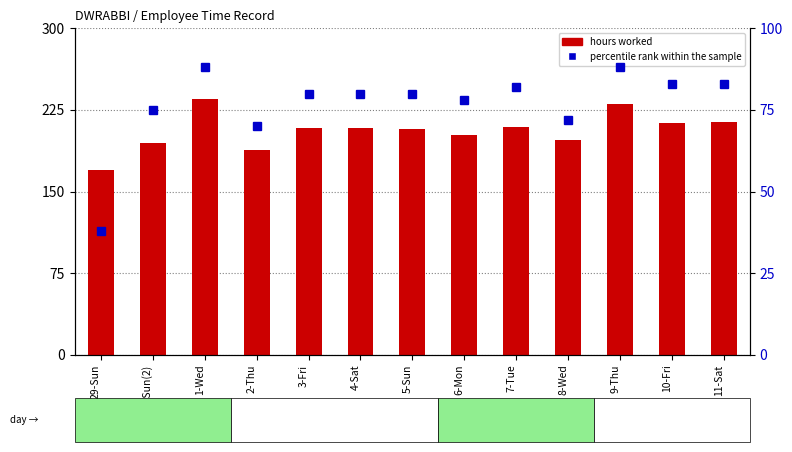

List the labels in order of percentile rank within the sample value, smallest first.

29-Sun, 2-Thu, 8-Wed, 29-Sun(2), 6-Mon, 3-Fri, 4-Sat, 5-Sun, 7-Tue, 10-Fri, 11-Sat, 1-Wed, 9-Thu